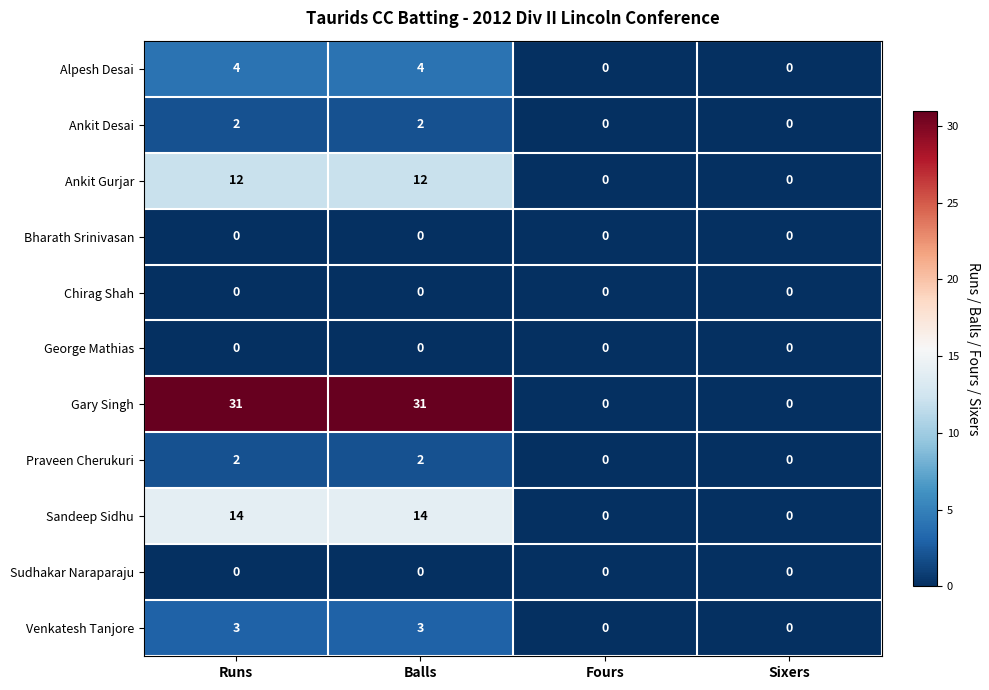

The value of Chirag Shah at Fours is 0. True or false?

True